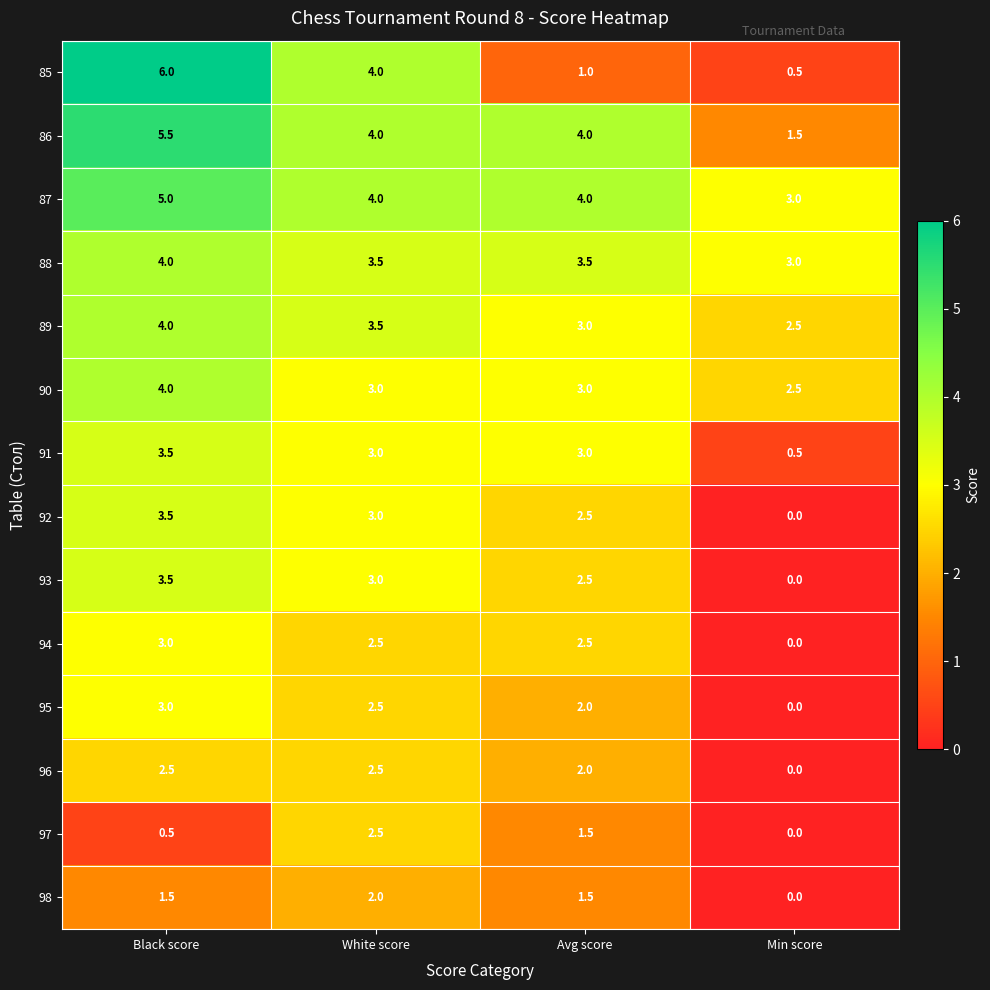

At which label does 85 first exceed 4?

Black score